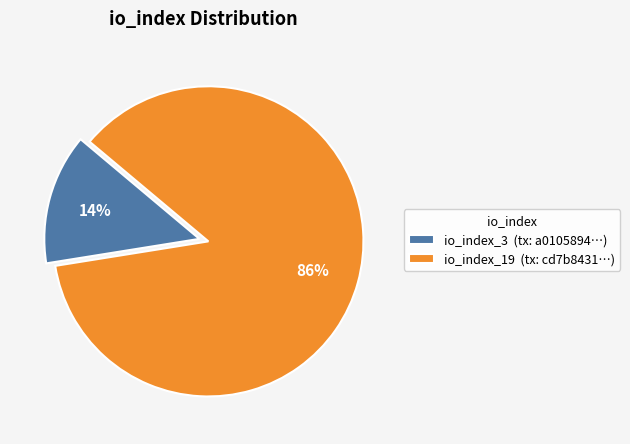

To the nearest percent, what percentage of the pie is io_index_3?

14%